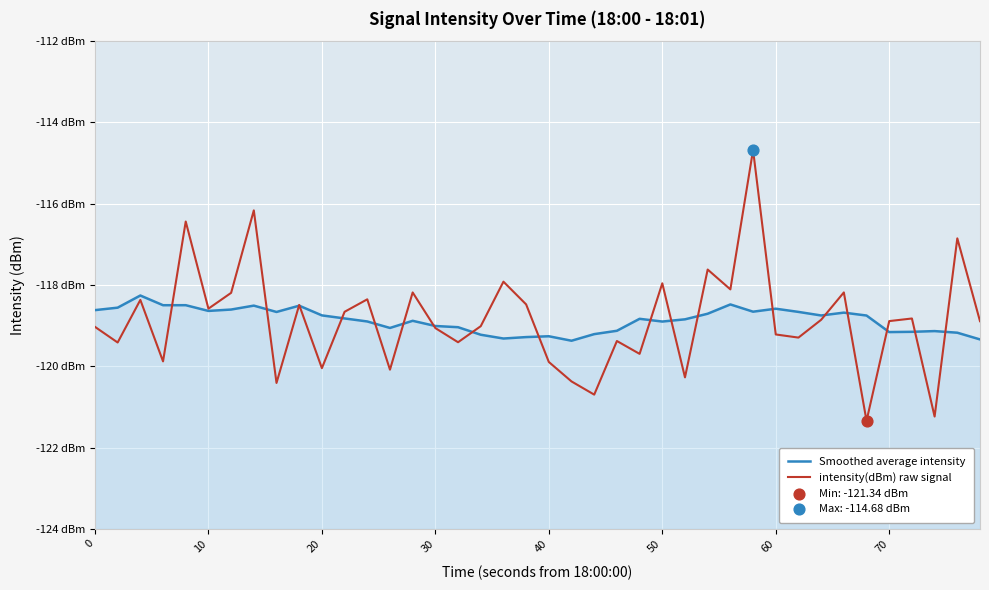

Which series has the largest total across all categories?

Smoothed average intensity